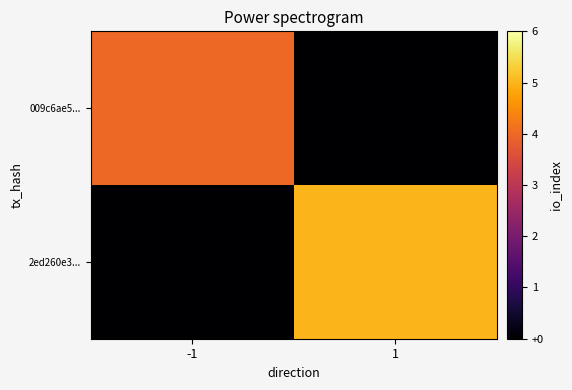

Between 1 and -1, which is larger?

-1